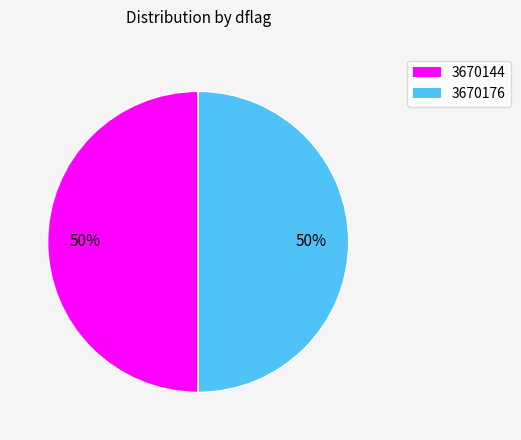

Do 3670144 and 3670176 together represent more than half of the pie?

Yes